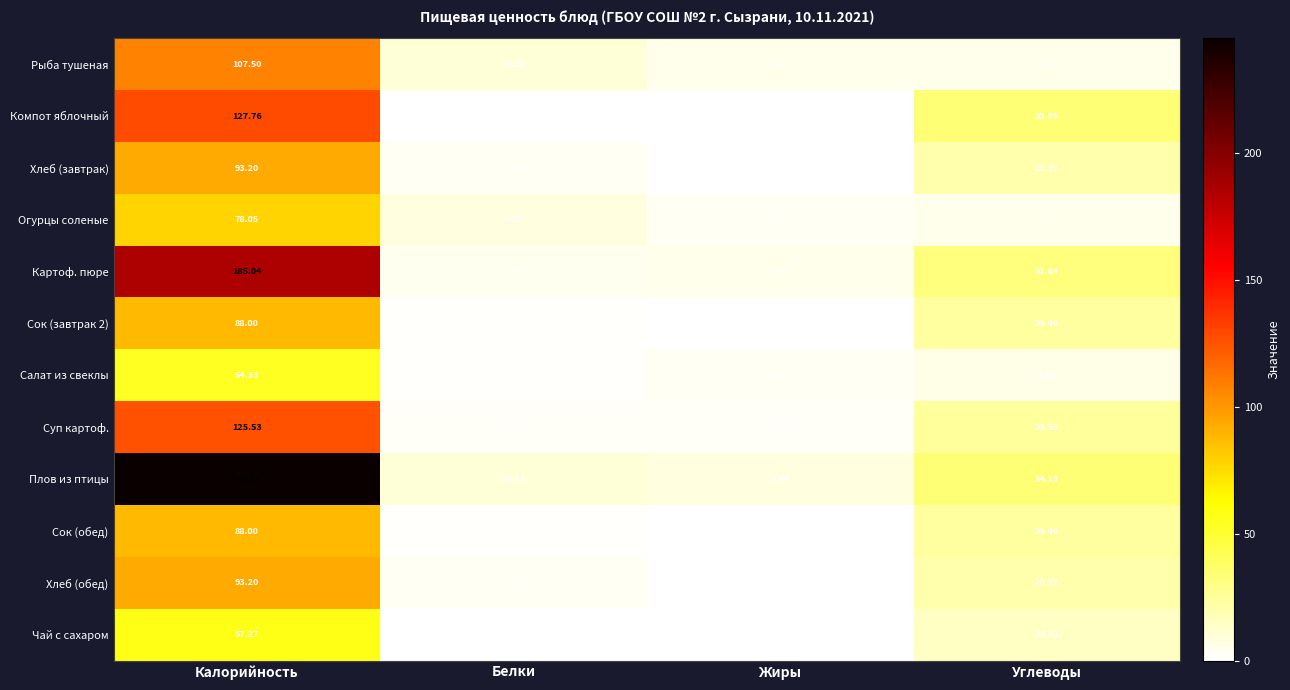

At which label does Сок (обед) first exceed 23?

Калорийность